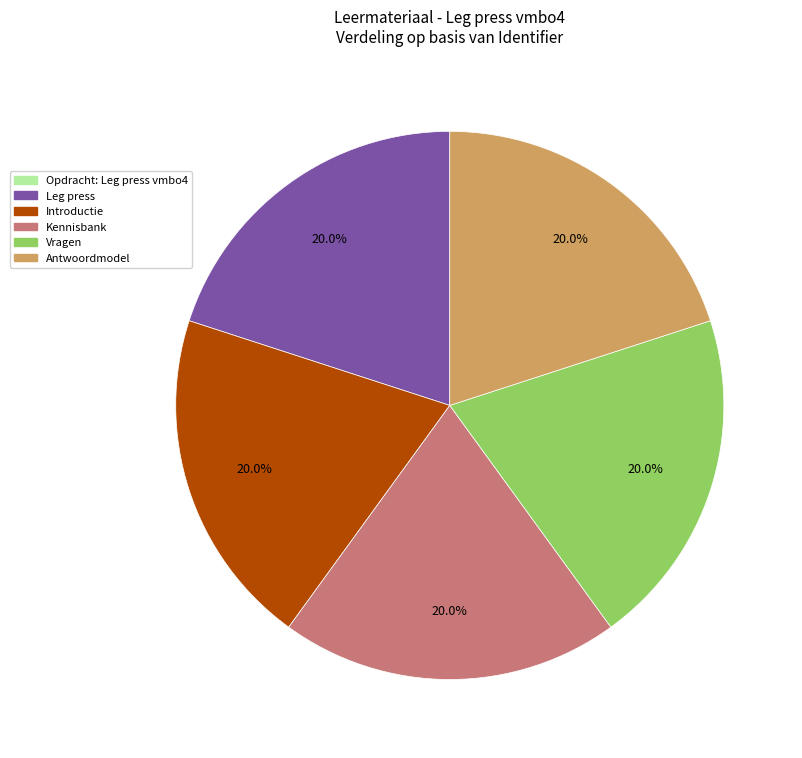

Is Antwoordmodel the majority of the pie?

No